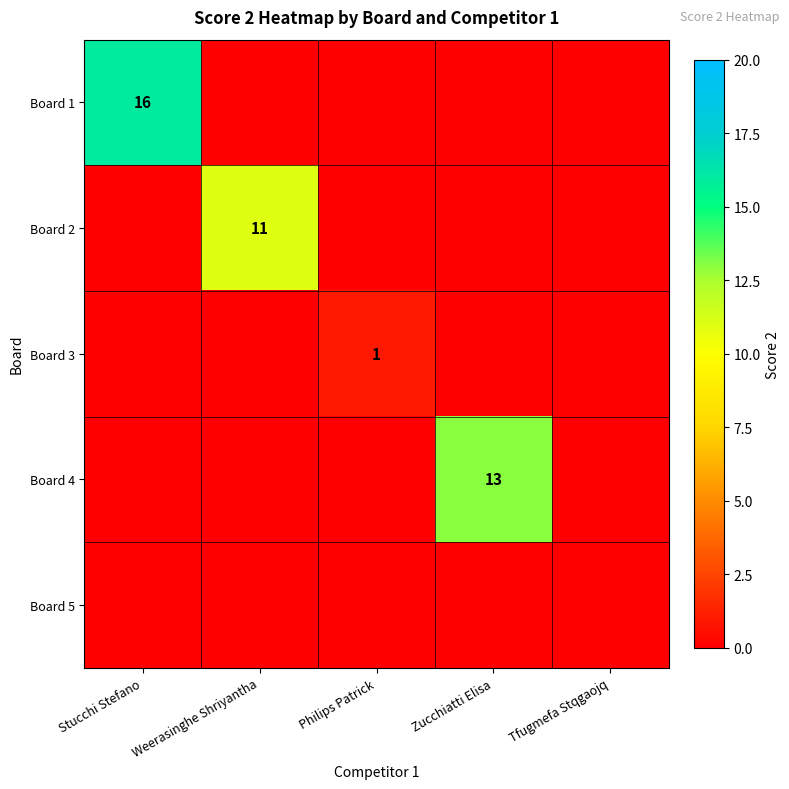

True or false: Board 2 has a value of 11 at Weerasinghe Shriyantha.

True